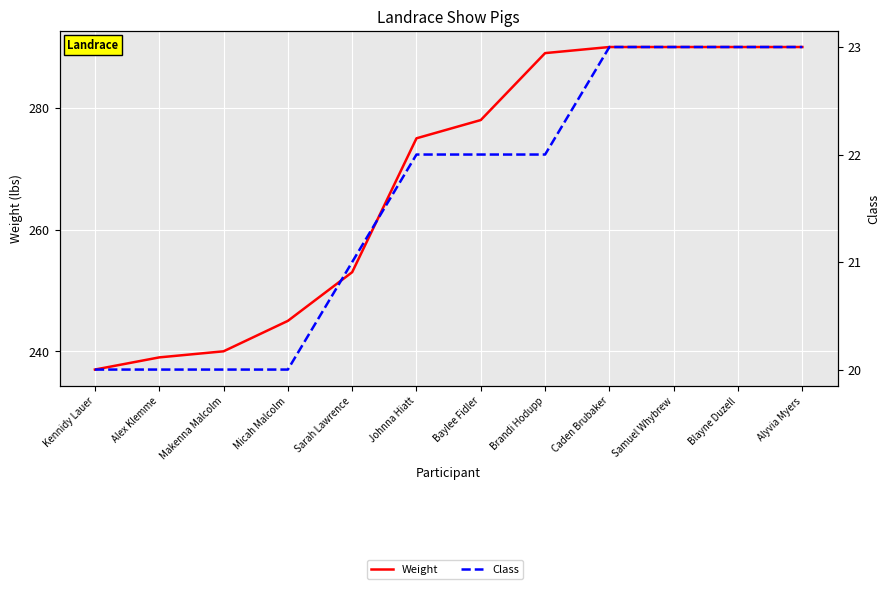

How many lines are shown in the chart?

2